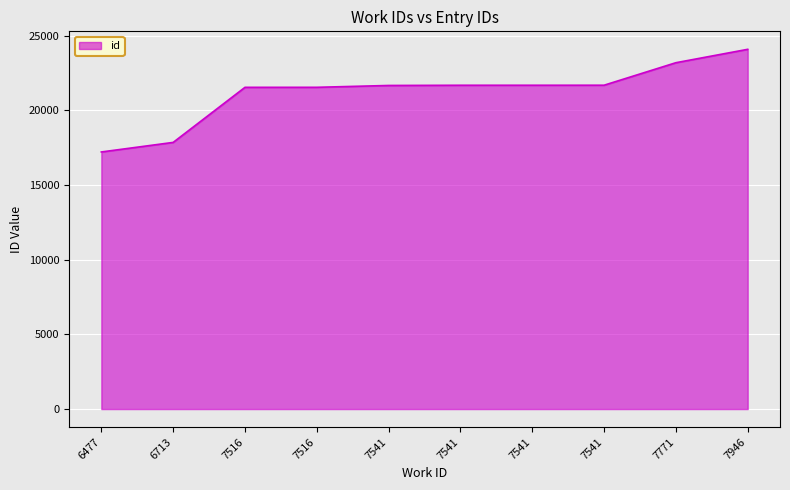

List the labels in order of value, largest first.

7946, 7771, 7541, 7541, 7541, 7541, 7516, 7516, 6713, 6477